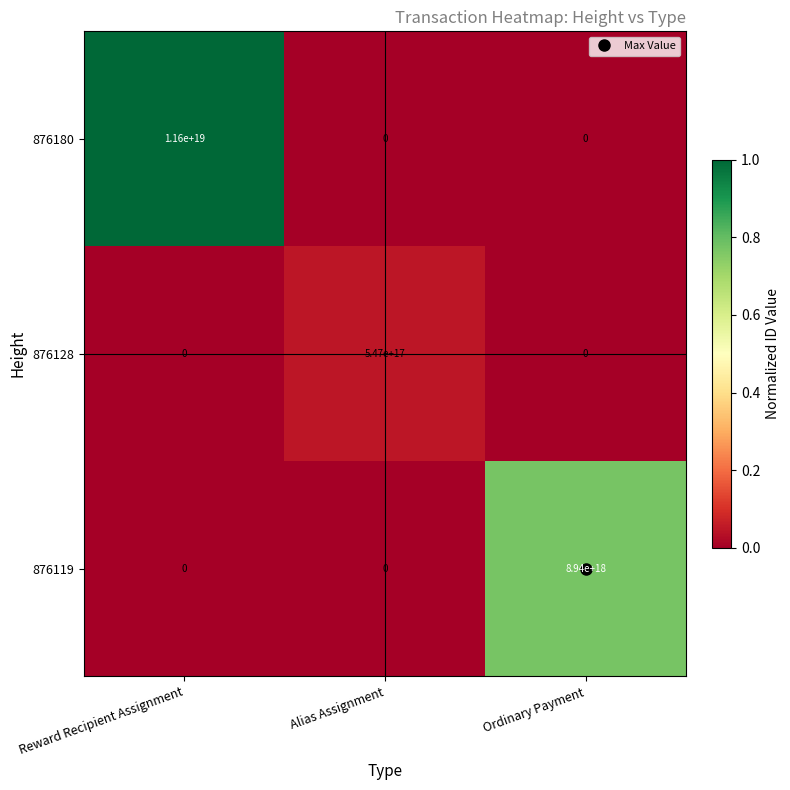

Rank the series by their average value, from highest to lowest.

876180, 876119, 876128